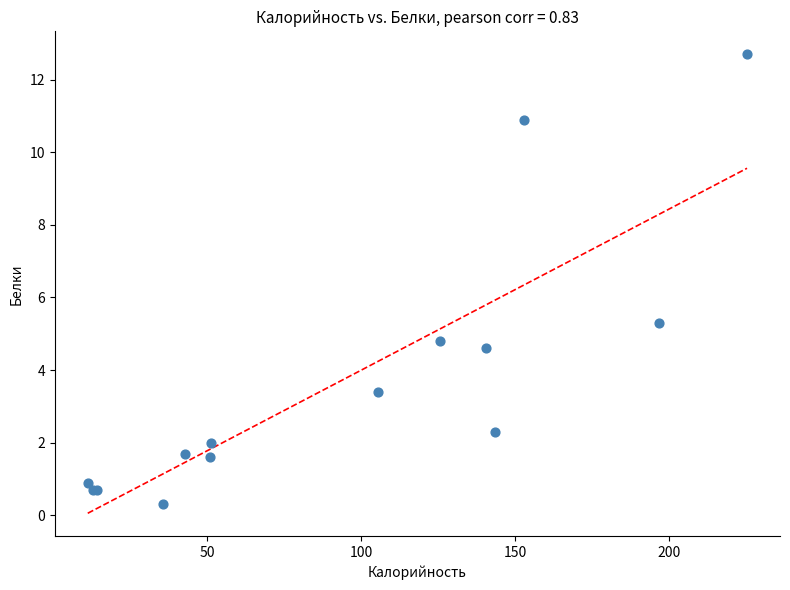

What Y value in the scatter plot is closest to 6?

5.3